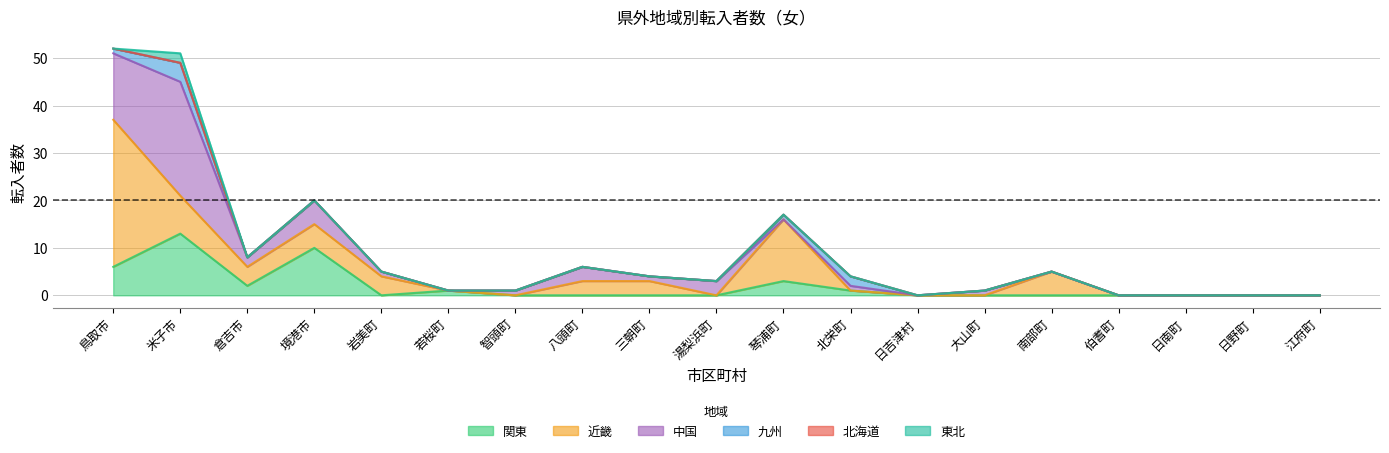

Which category has the highest value in the 東北 series?

米子市